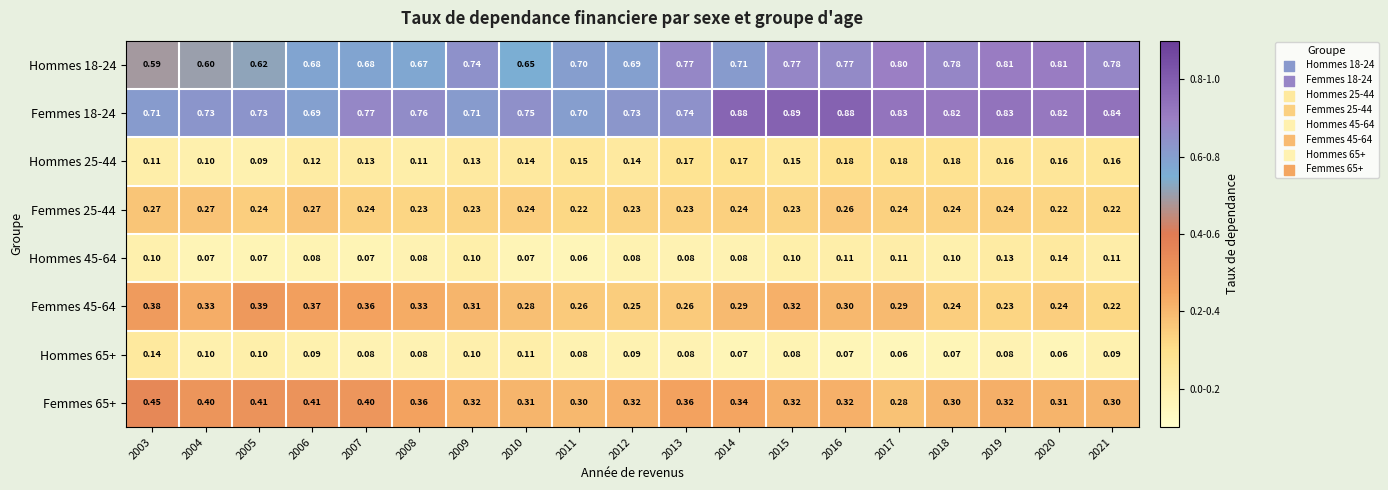

Is the value of Hommes 25-44 at 2020 greater than the value of Femmes 18-24 at 2003?

No